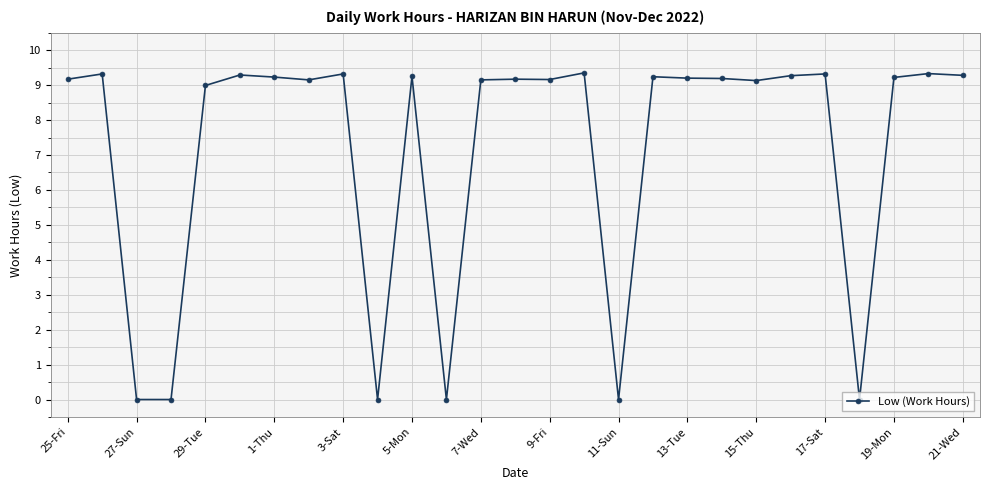

What is the value of the 5th point from the left?

9.0